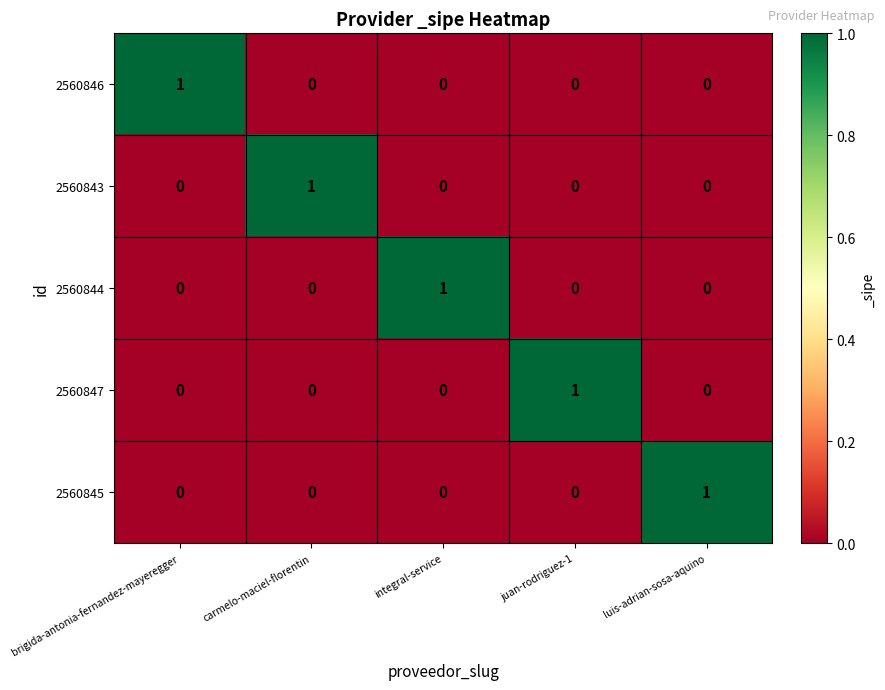

At how many categories does at least one series exceed 0?

5